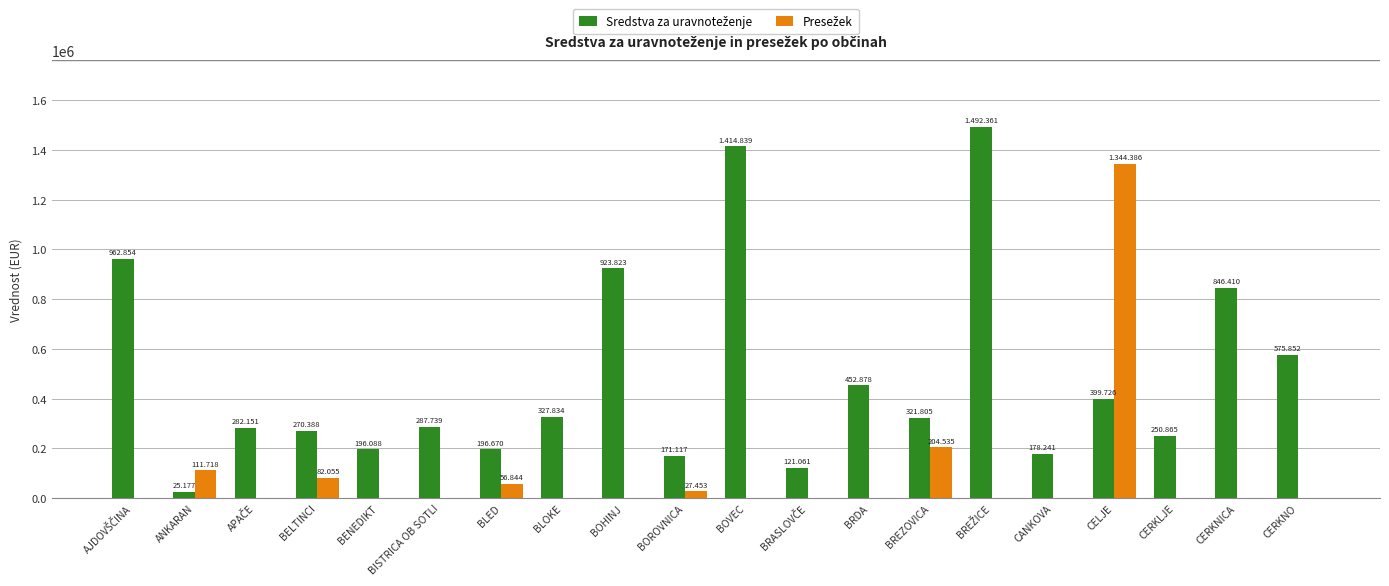

Reading left to right, transcribe all the data shown in this chart.

Sredstva za uravnoteženje: 962854	25177	282151	270388	196088	287739	196670	327834	923823	171117	1414839	121061	452878	321805	1492361	178241	399726	250865	846410	575852
Presežek: 0	111718	0	82055	0	0	56844	0	0	27453	0	0	0	204535	0	0	1344386	0	0	0